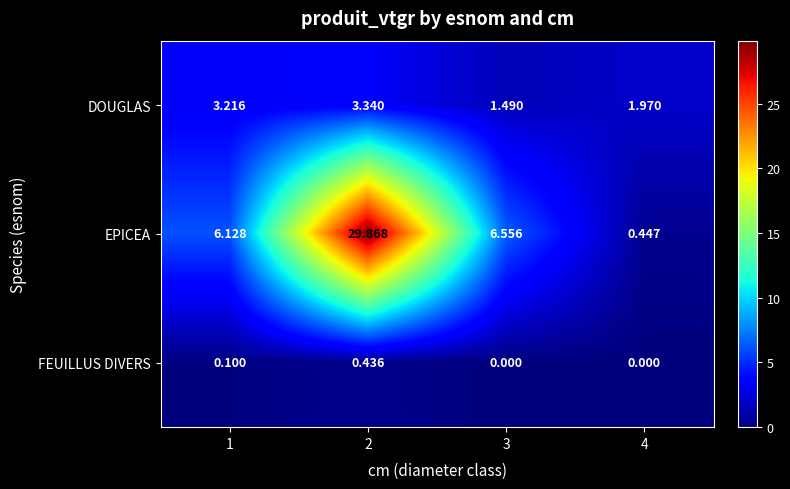

List the series in order of their peak value, highest first.

EPICEA, DOUGLAS, FEUILLUS DIVERS